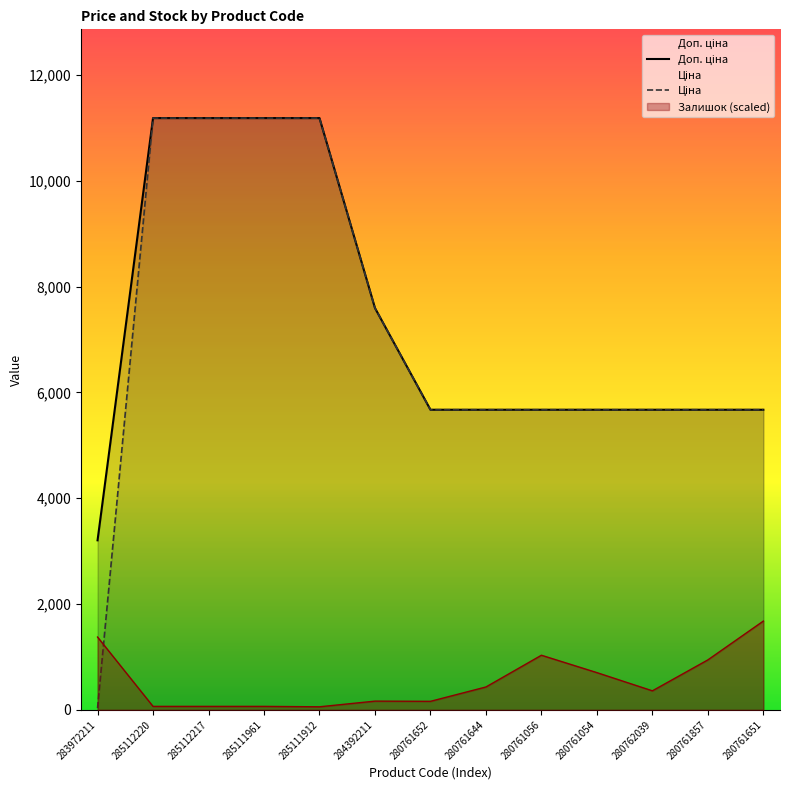

True or false: Ціна and Доп. ціна cross at least once.

False